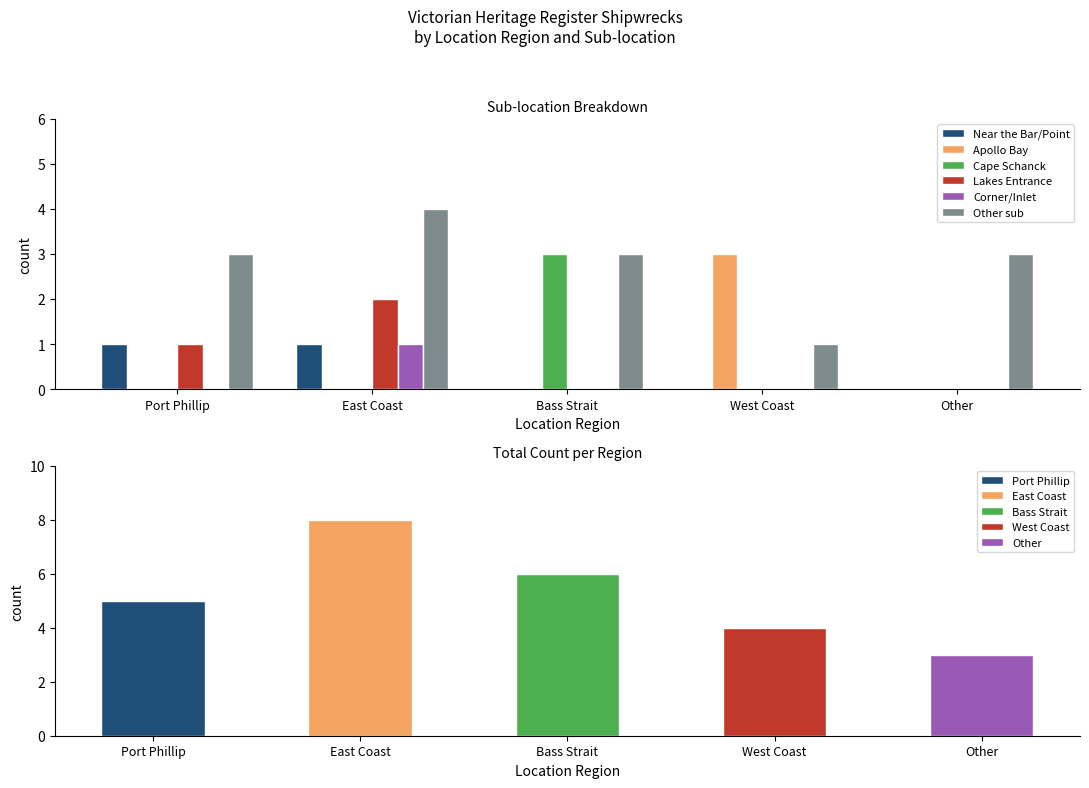

What is the difference between the maximum and minimum values in the Near the Bar/Point series?

1